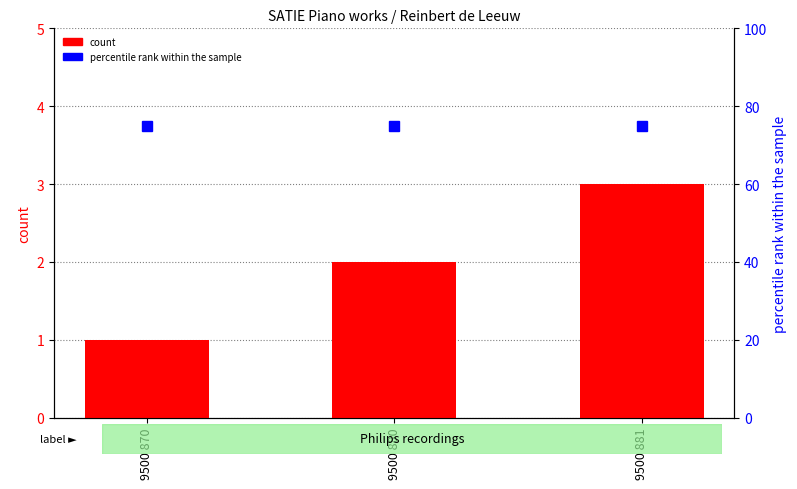

What is the total value across all series at 9500 880?

77